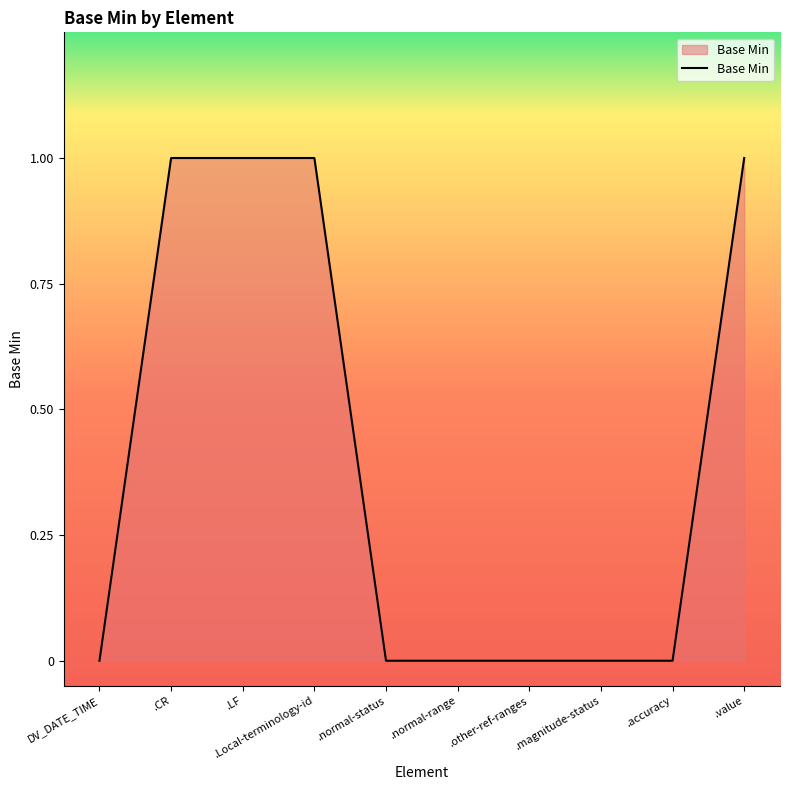

How many categories are shown in the chart?

10